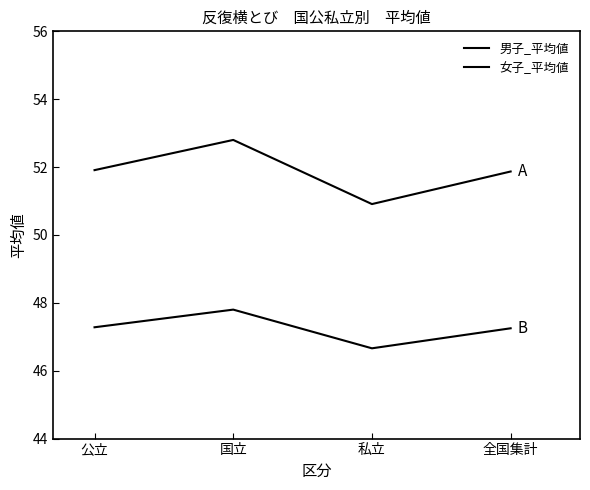

What is the value of the 男子_平均値 point at the 1st from the left?

51.9